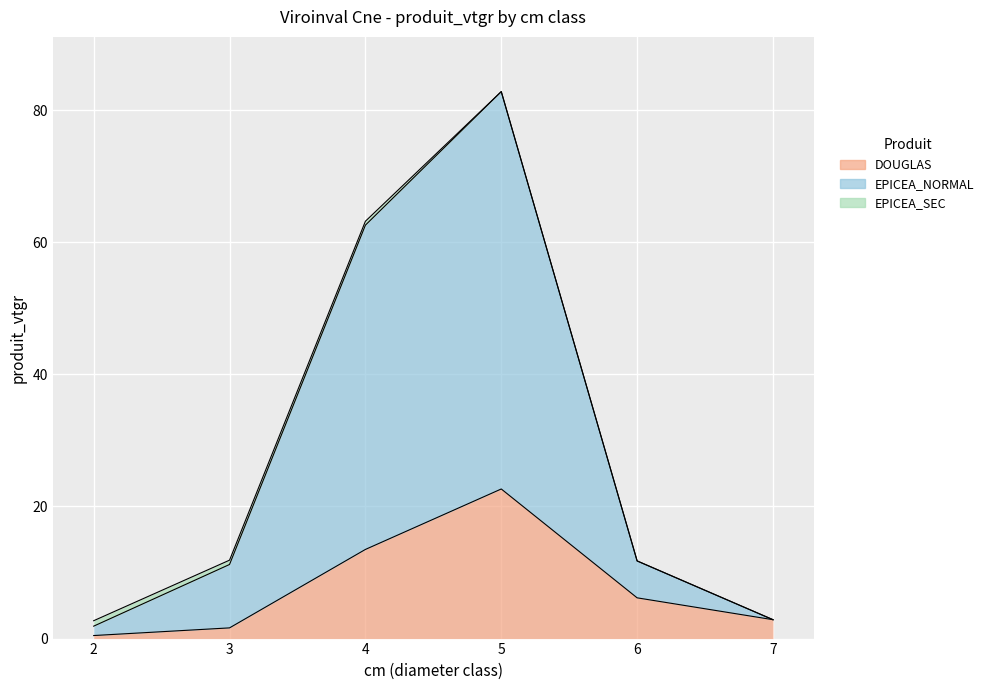

Which has a higher value, 2 or 6?

6